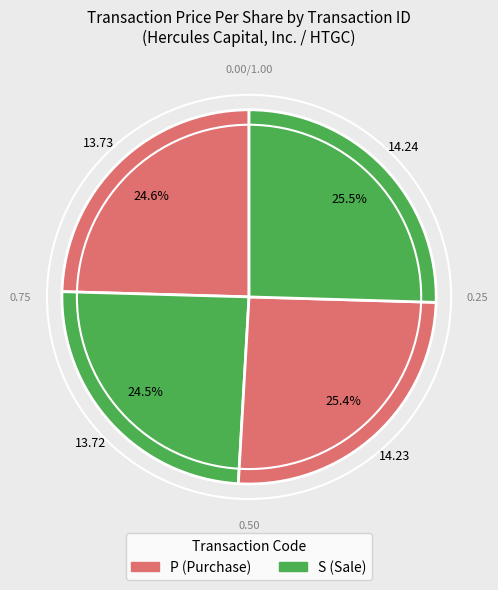

How many slices are in this pie chart?

4